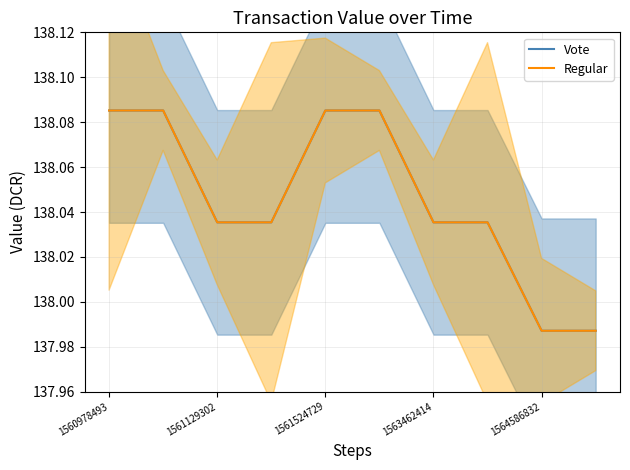

How many data points in Vote are less than 138?

2